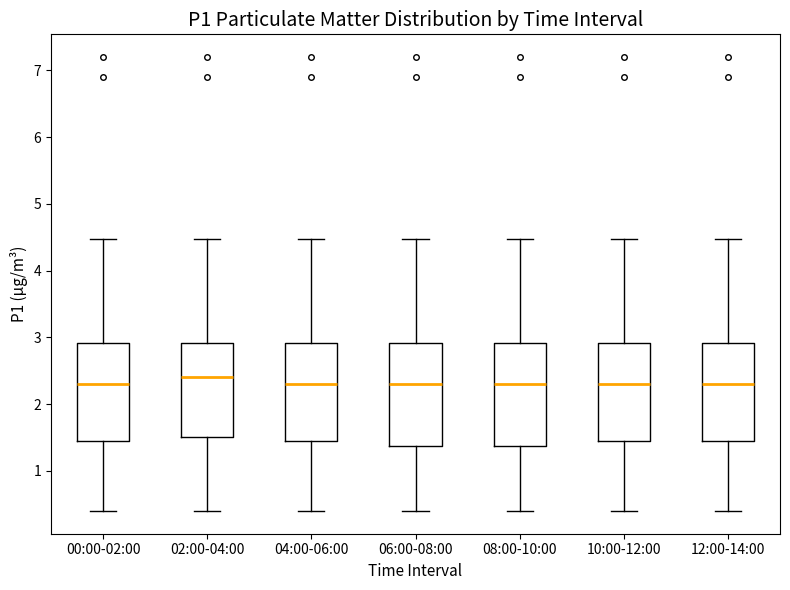

Reading left to right, transcribe this box plot: for each box, give where its median line is, the range the box spans, and where its two whiskers end, as read against the y-axis. The values are not printed on the chart, so give them approximately, as read against the axis.

00:00-02:00: median 2.3, box 1.5 to 2.9, whiskers 0.4 to 4.5
02:00-04:00: median 2.4, box 1.5 to 2.9, whiskers 0.4 to 4.5
04:00-06:00: median 2.3, box 1.5 to 2.9, whiskers 0.4 to 4.5
06:00-08:00: median 2.3, box 1.4 to 2.9, whiskers 0.4 to 4.5
08:00-10:00: median 2.3, box 1.4 to 2.9, whiskers 0.4 to 4.5
10:00-12:00: median 2.3, box 1.5 to 2.9, whiskers 0.4 to 4.5
12:00-14:00: median 2.3, box 1.5 to 2.9, whiskers 0.4 to 4.5